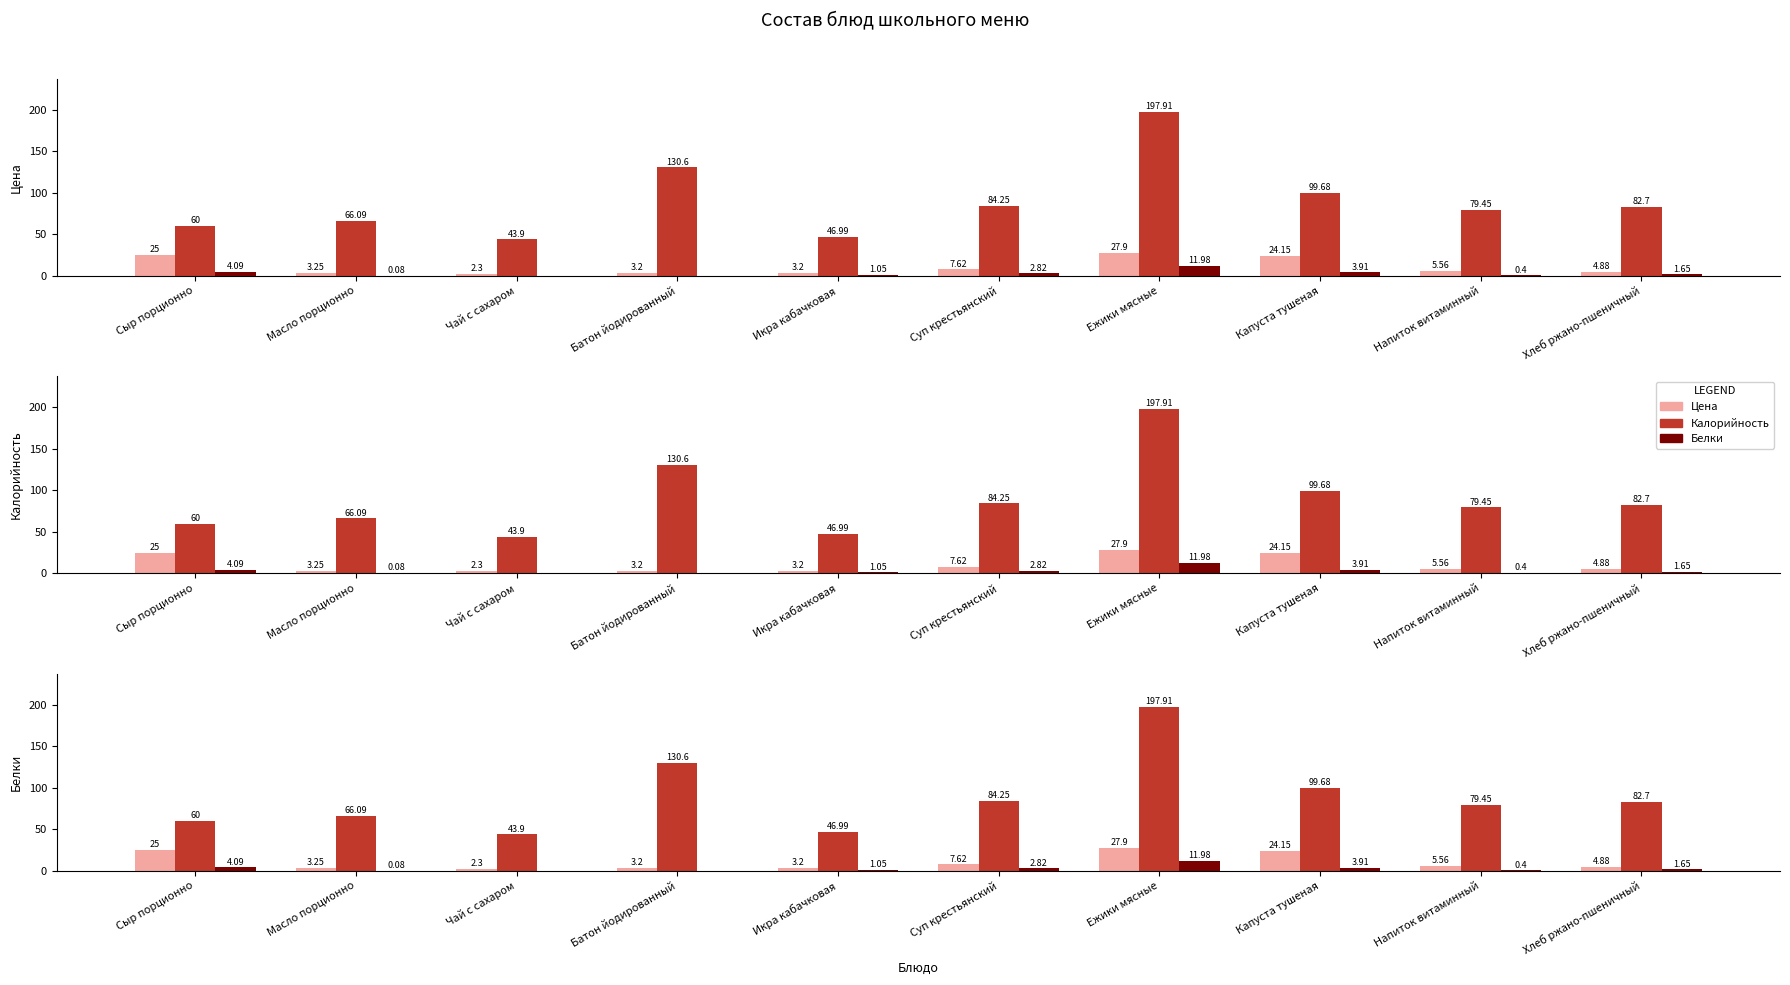

Reading right to left, transcribe all the data shown in this chart.

Цена: 4.9	5.6	24.1	27.9	7.6	3.2	3.2	2.3	3.2	25.0
Калорийность: 82.7	79.5	99.7	197.9	84.2	47.0	130.6	43.9	66.1	60.0
Белки: 1.6	0.4	3.9	12.0	2.8	1.1	0.0	0.0	0.1	4.1